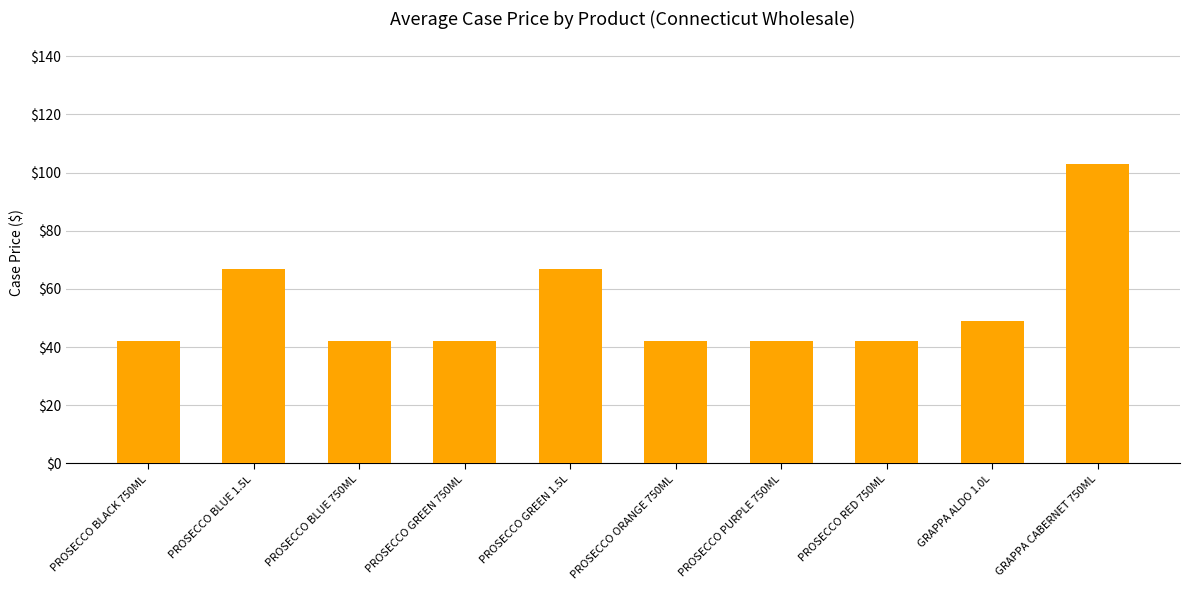

What is the average value?

53.8